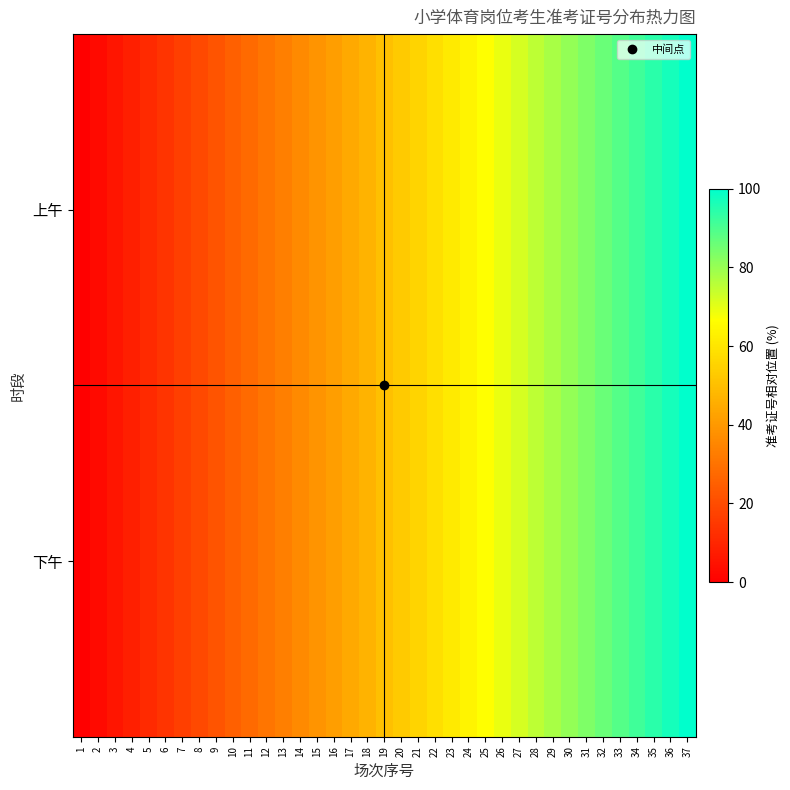

Which series changed the most between 12 and 24?

上午